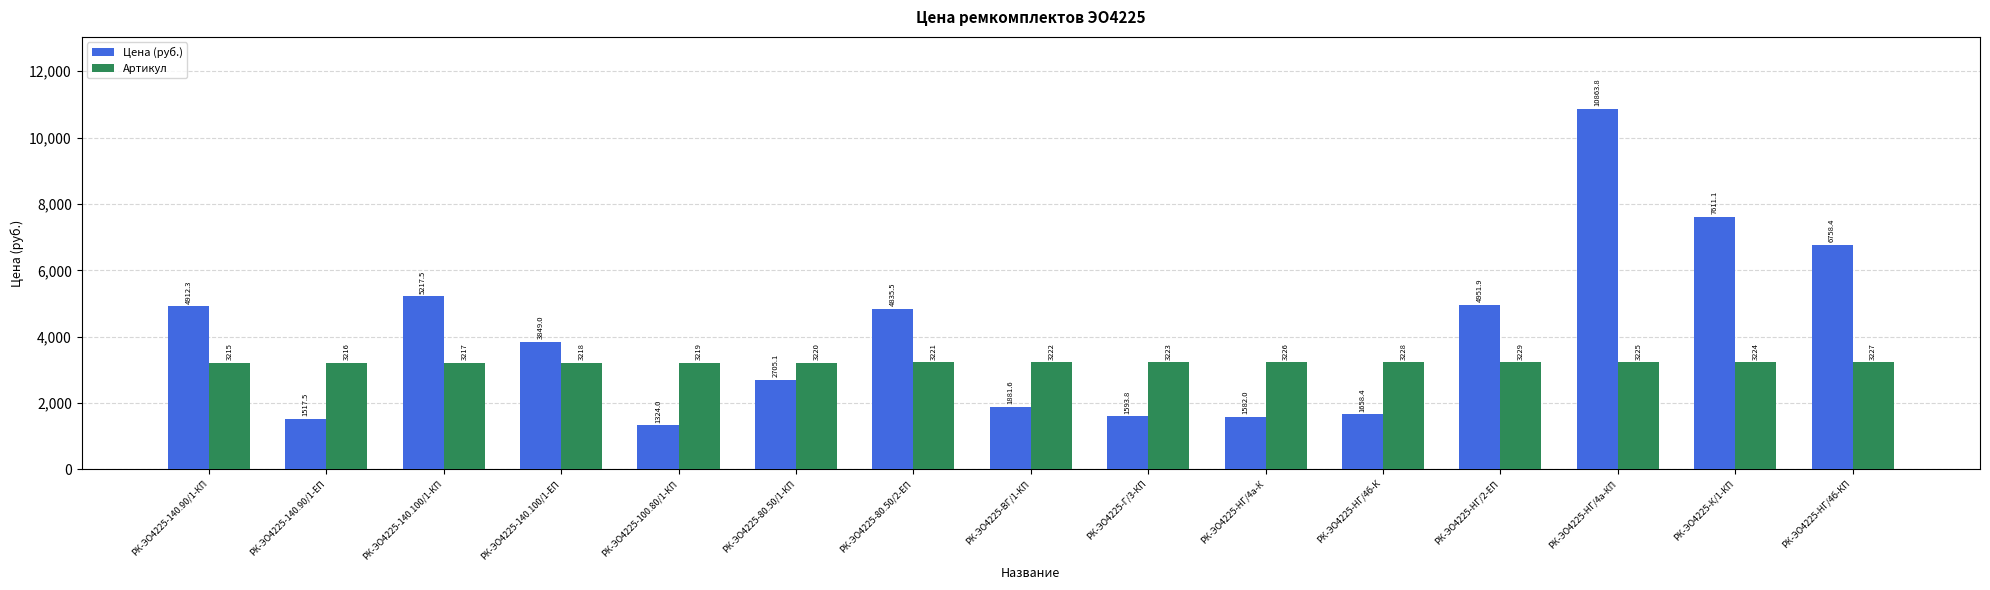

What is the sum of the Артикул values at РК-ЭО4225-НГ/4б-К and РК-ЭО4225-140.90/1-ЕП?

6444.0